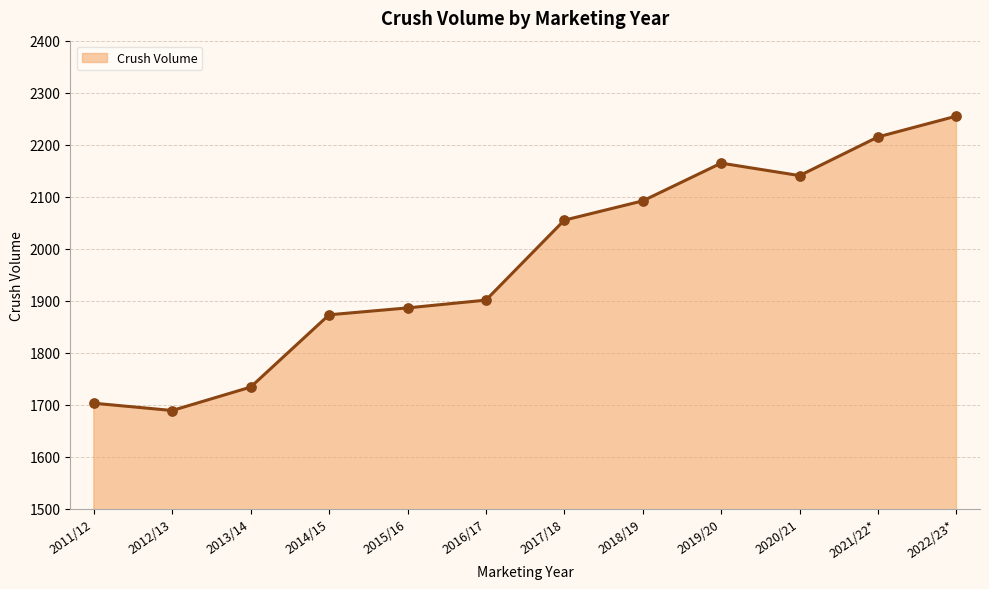

What is the ratio of the value at 2013/14 to the value at 2015/16?

0.9